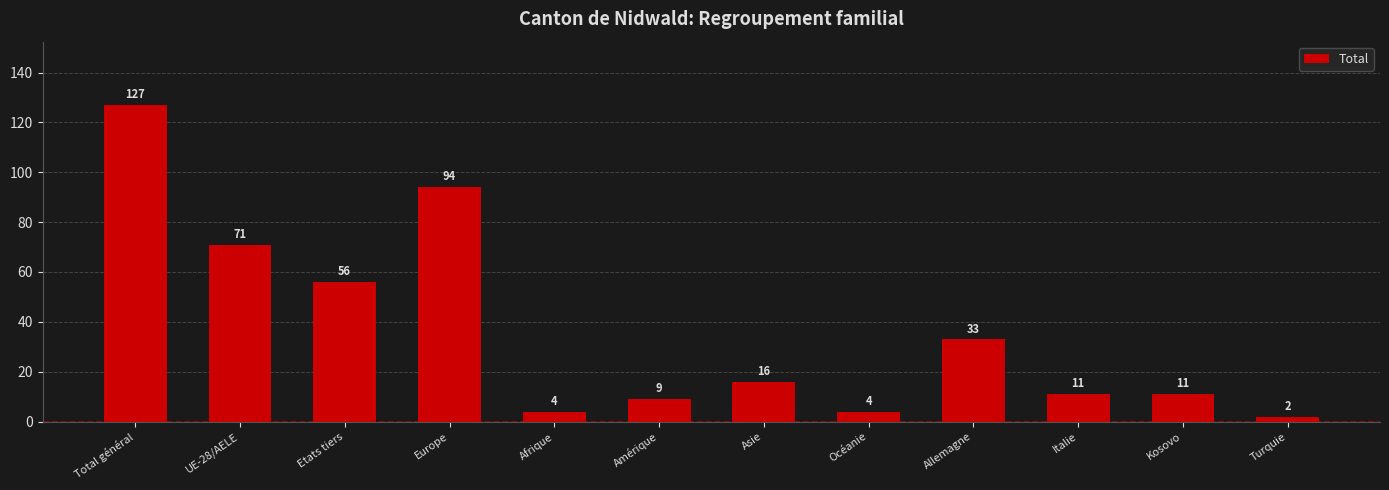

Reading right to left, transcribe all the data shown in this chart.

2	11	11	33	4	16	9	4	94	56	71	127